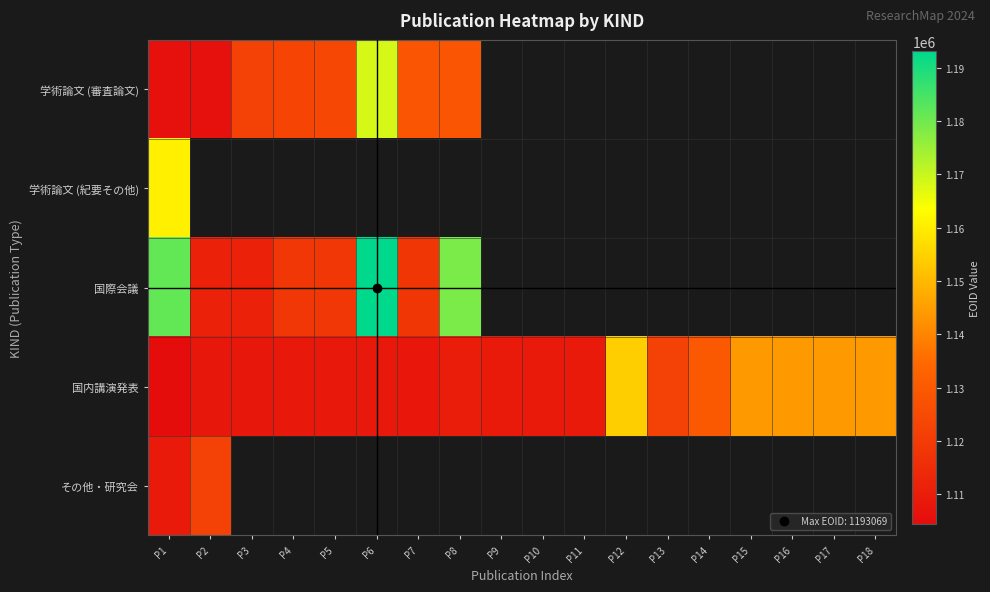

Which label corresponds to the largest value in the chart?

P6